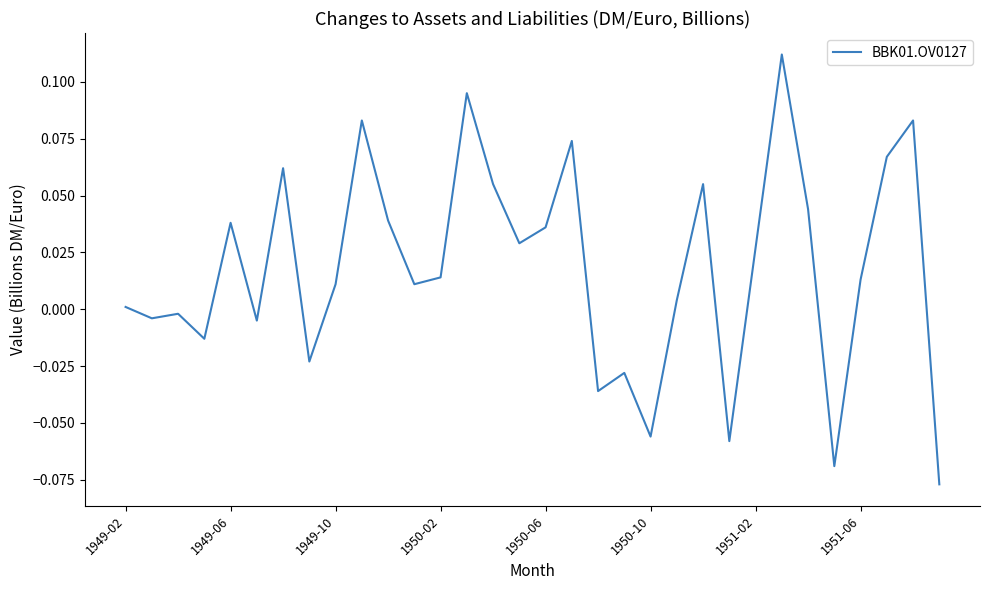

True or false: the data shows 0.1 at 1950-06.

False